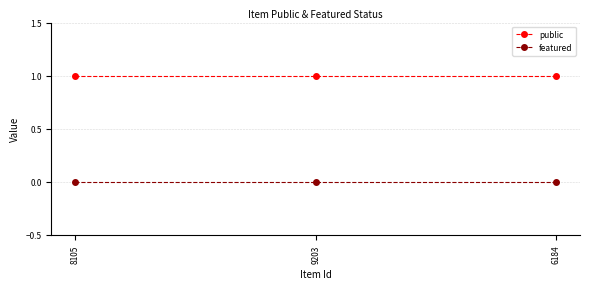

What is the minimum value for public?

1